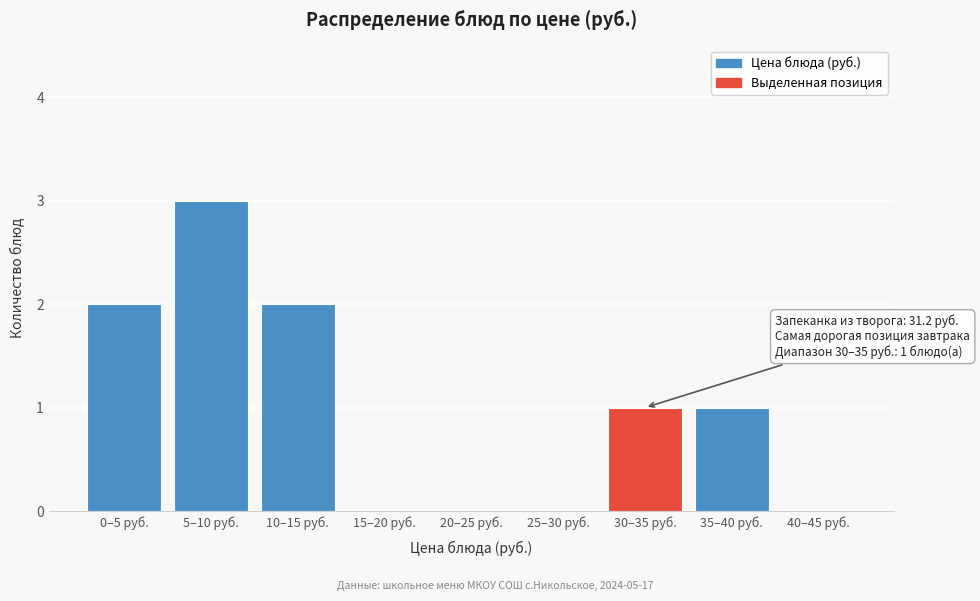

Reading left to right, extract all data points from this chart.

0–5 руб.=2	5–10 руб.=3	10–15 руб.=2	15–20 руб.=0	20–25 руб.=0	25–30 руб.=0	30–35 руб.=1	35–40 руб.=1	40–45 руб.=0